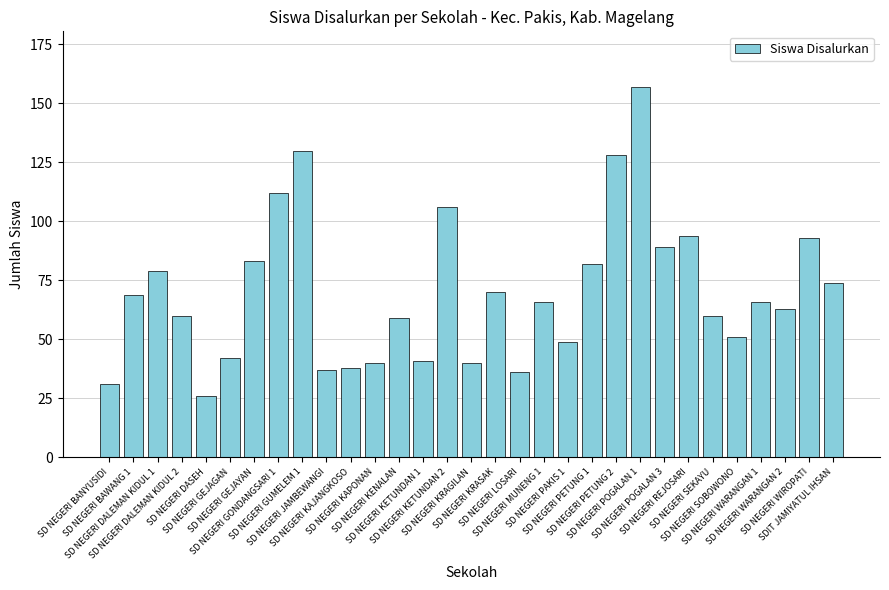

What is the value of the 1st bar from the left?

31